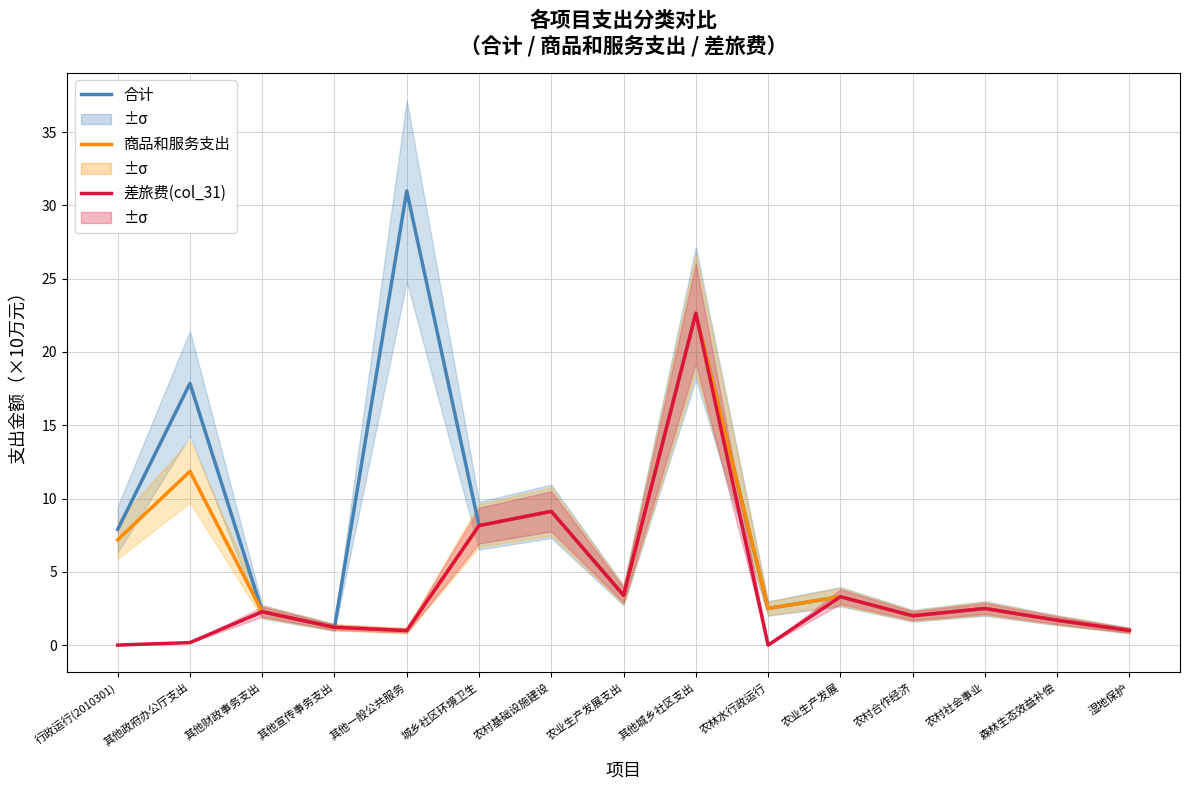

Reading left to right, transcribe all the data shown in this chart.

合计: 7.9	17.9	2.3	1.2	31.0	8.2	9.1	3.4	22.6	2.5	3.3	2.0	2.5	1.7	1.0
商品和服务支出: 7.2	11.9	2.3	1.2	1.0	8.2	9.1	3.4	22.6	2.5	3.3	2.0	2.5	1.7	1.0
差旅费(col_31): 0.0	0.2	2.3	1.2	1.0	8.2	9.1	3.4	22.6	0.0	3.3	2.0	2.5	1.7	1.0